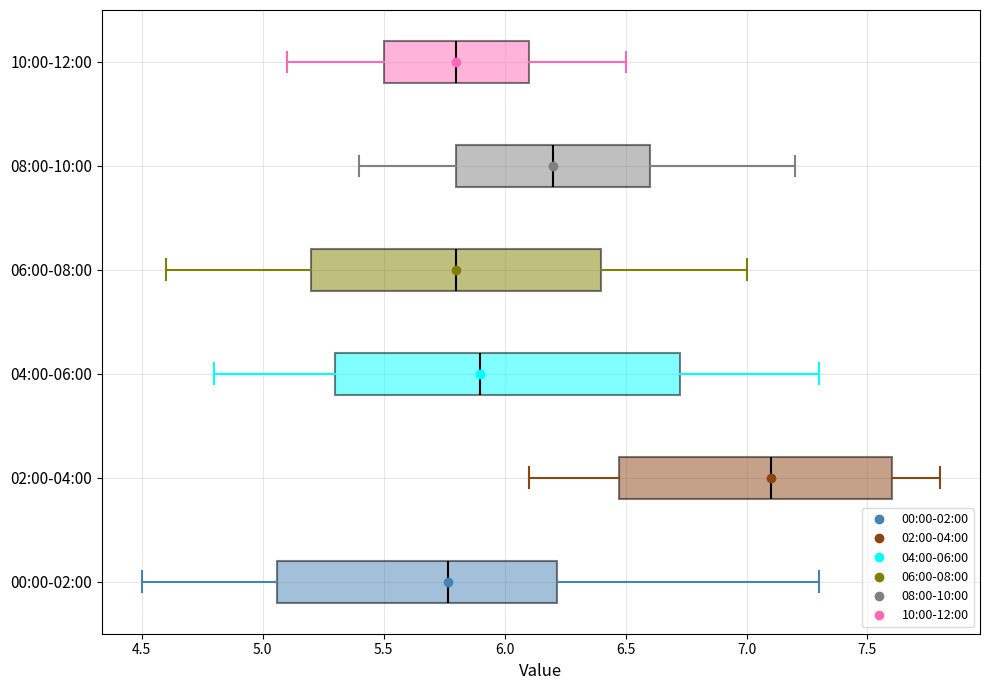

Where does the right whisker of the box for 02:00-04:00 end on the x-axis? The values are not printed on the chart, so give them approximately, as read against the axis.

7.80